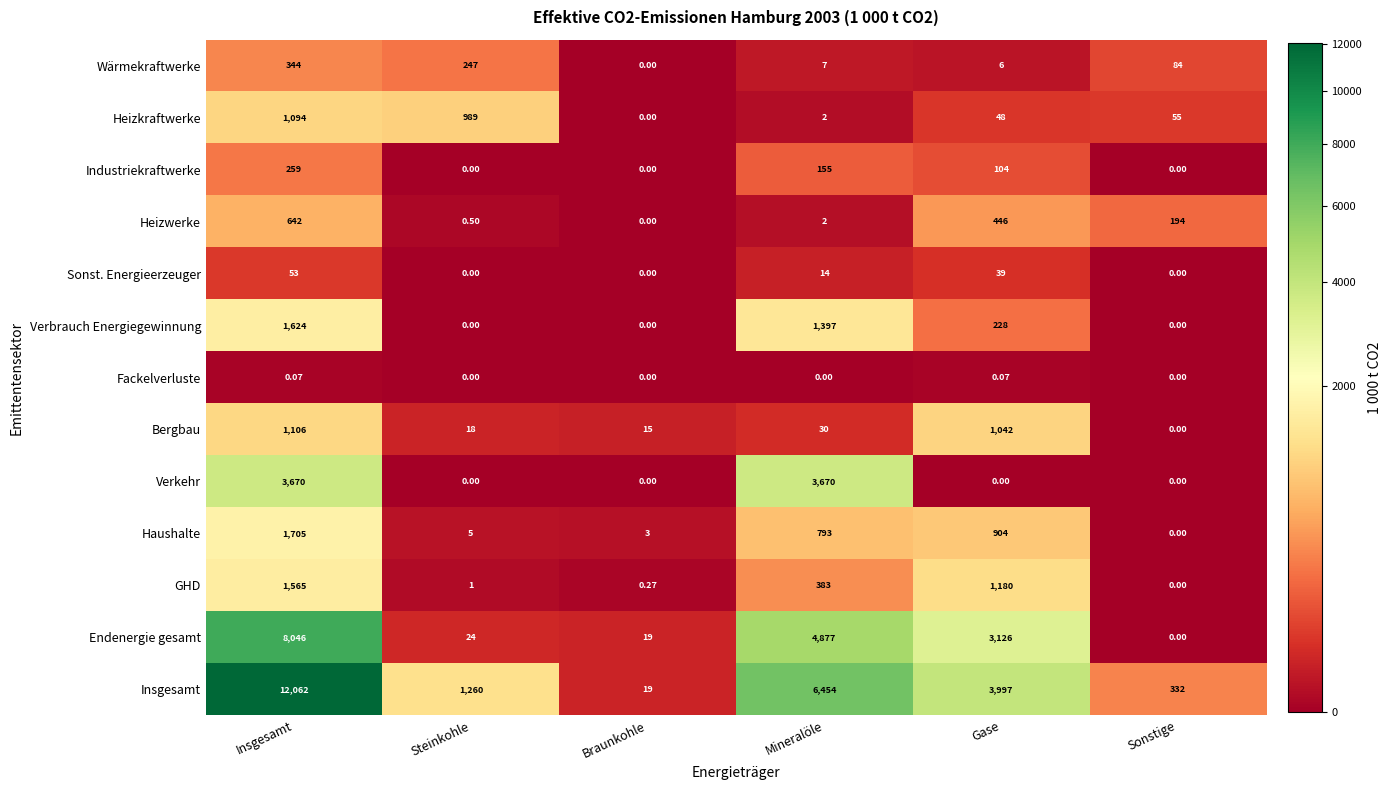

Which series changed the most between Steinkohle and Braunkohle?

Insgesamt